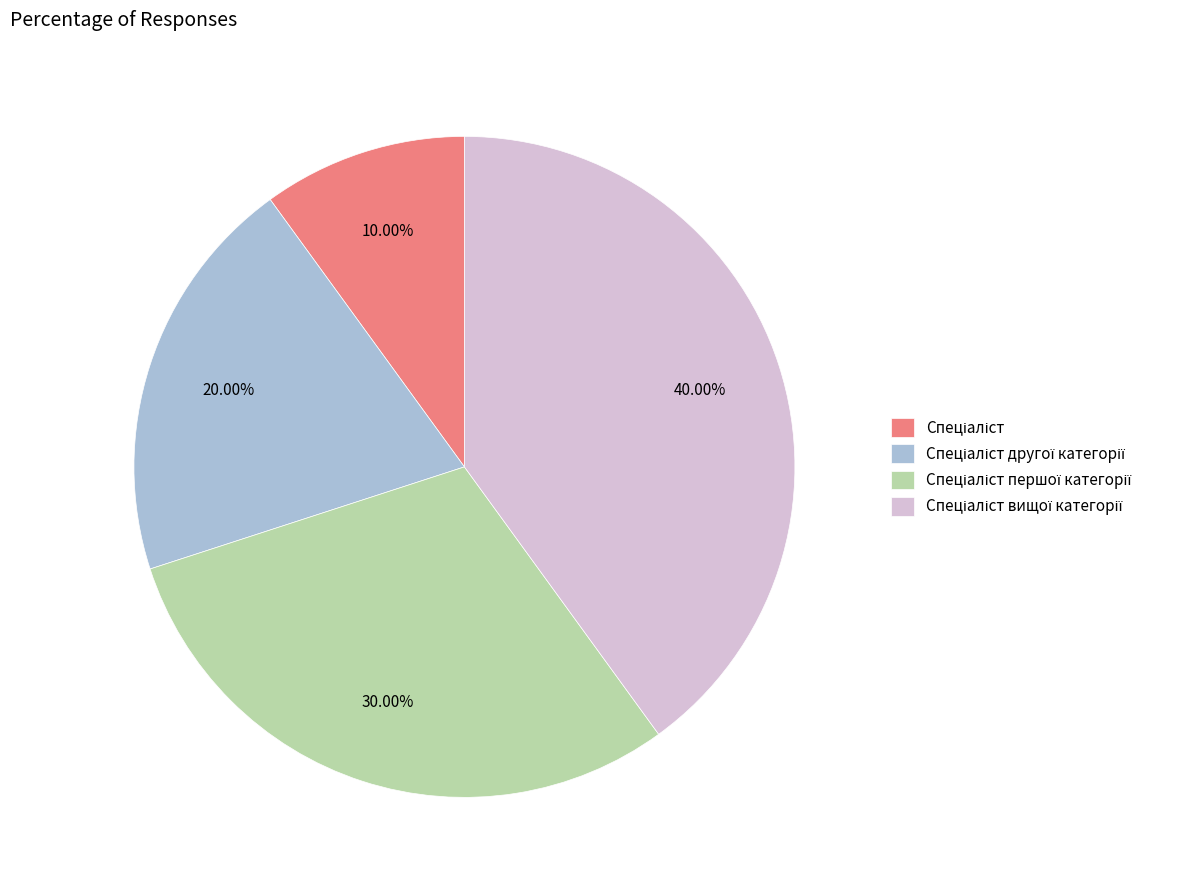

Does any single category account for the majority?

No